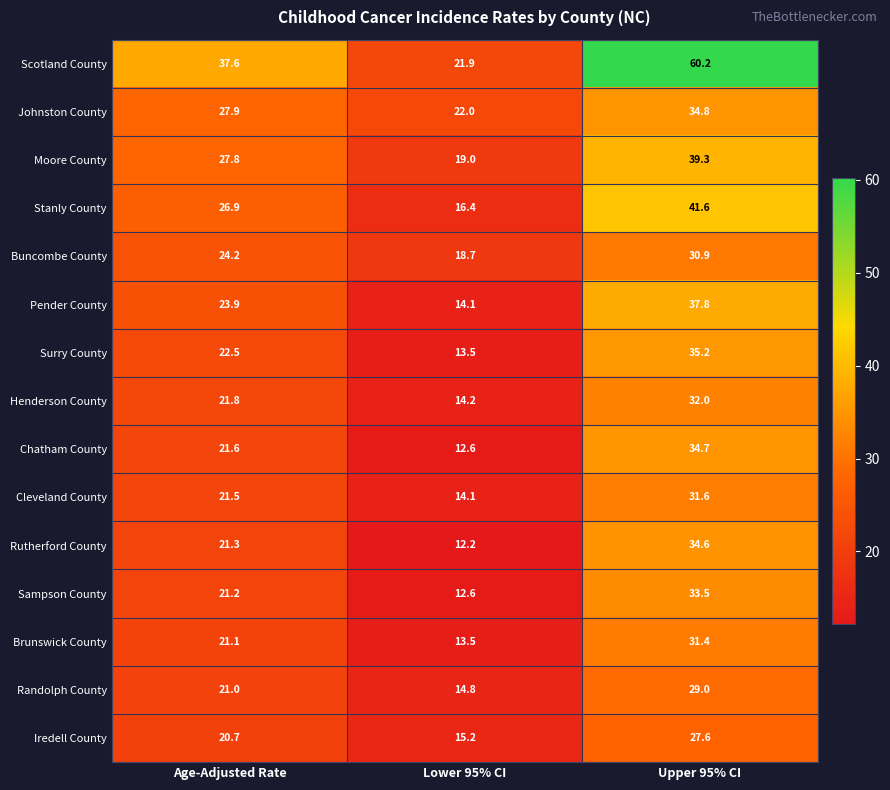

Read the Chatham County value at Age-Adjusted Rate.

21.6